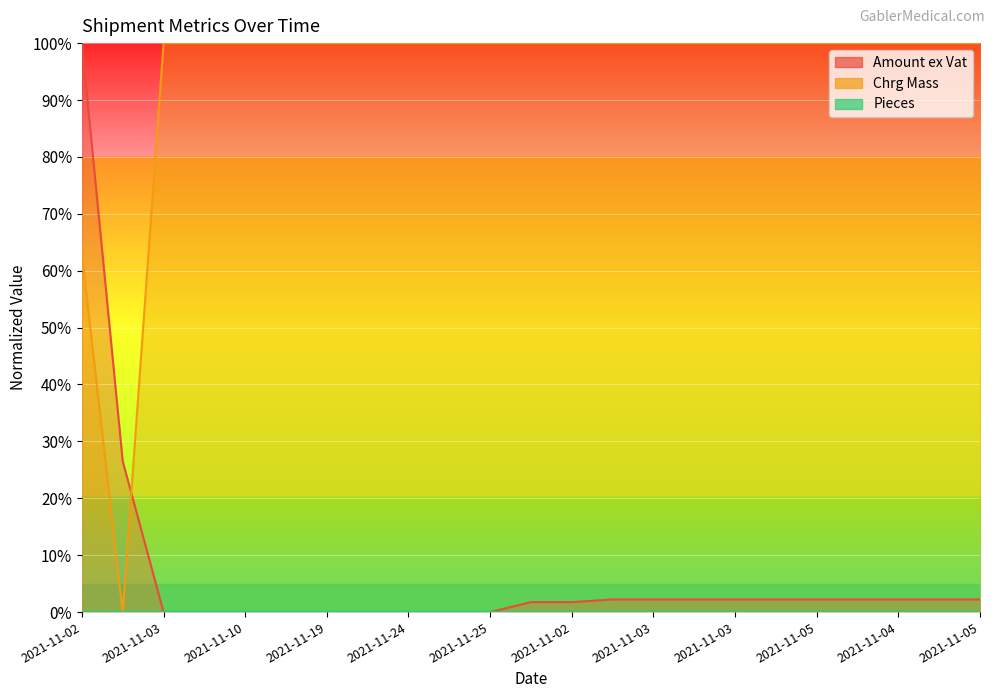

Which series has the largest total across all categories?

Chrg Mass